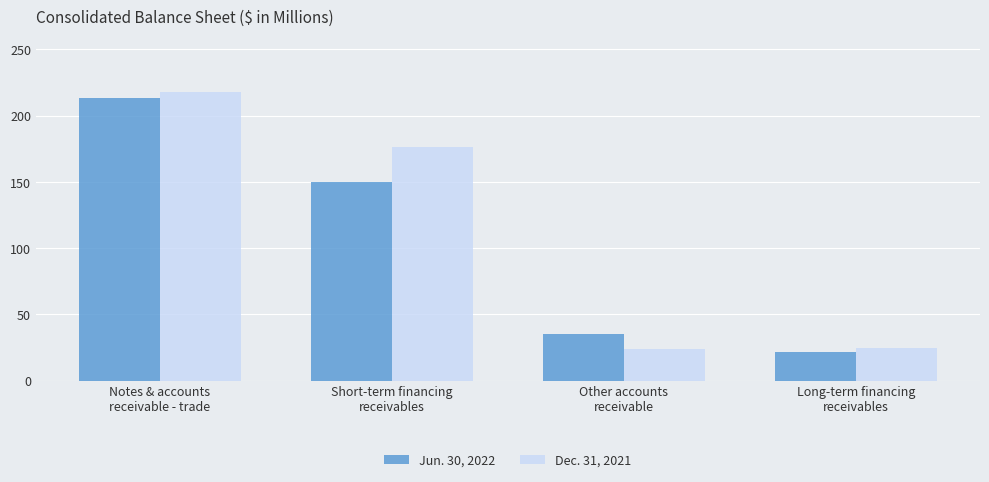

Which series has the largest range (max minus min)?

Dec. 31, 2021